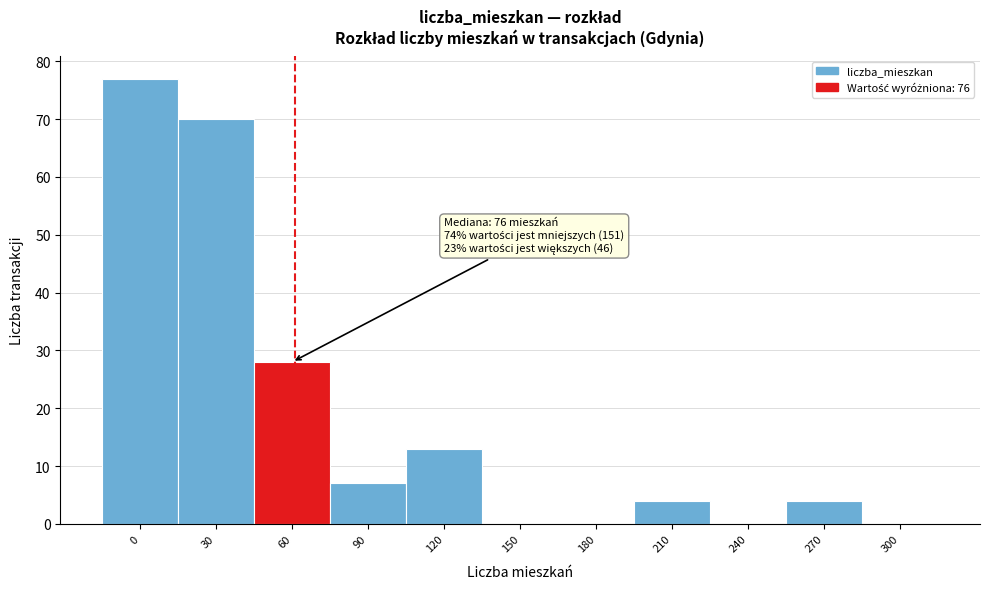

Reading right to left, extract all data points from this chart.

300=0	270=4	240=0	210=4	180=0	150=0	120=13	90=7	60=28	30=70	0=77